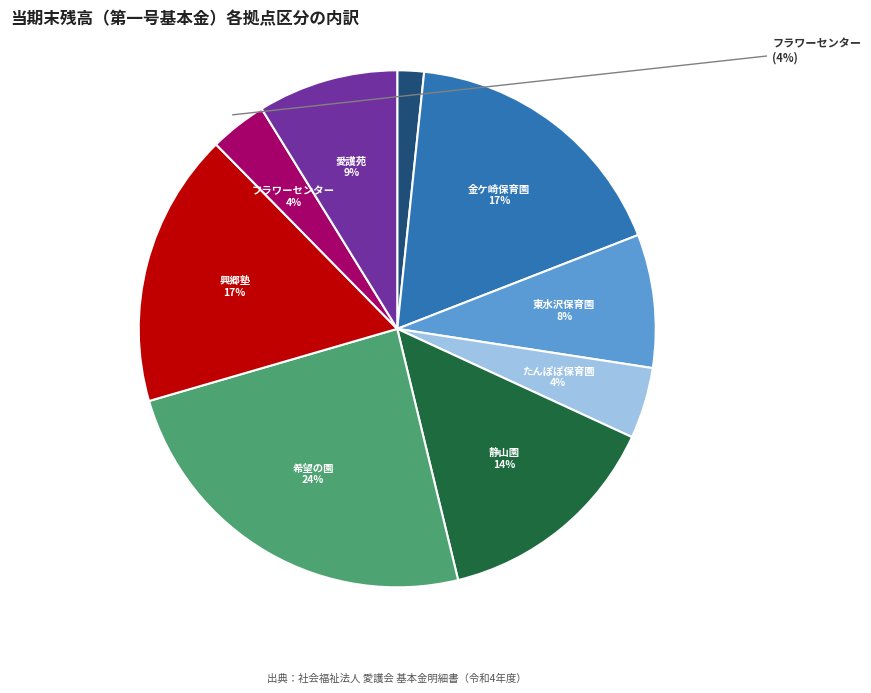

Is there any slice that represents more than half of the pie?

No